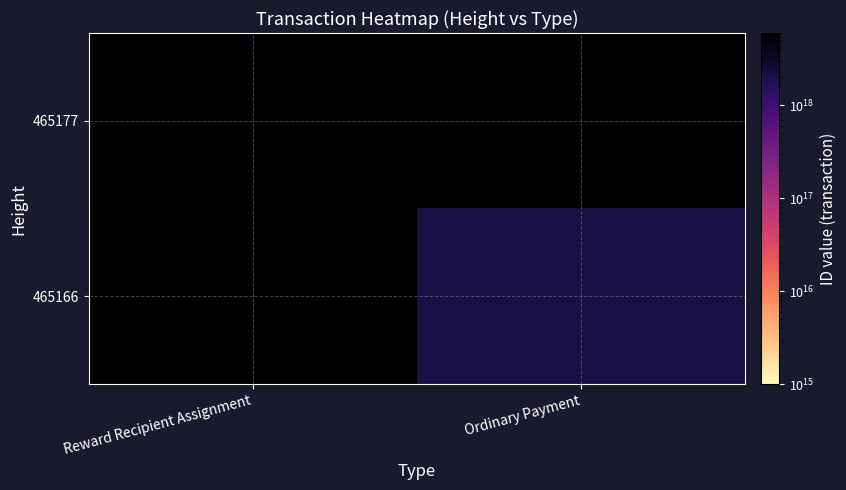

What is the maximum value shown in the chart?

5815467366757925888.0